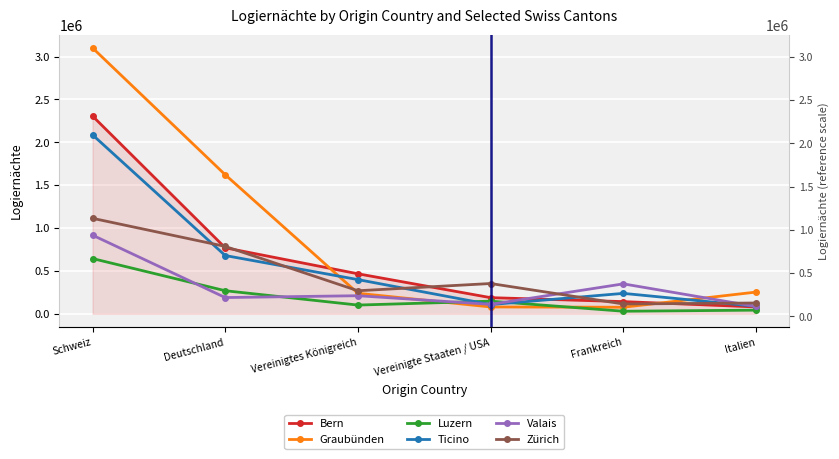

What is the highest value of the Valais series?

917154